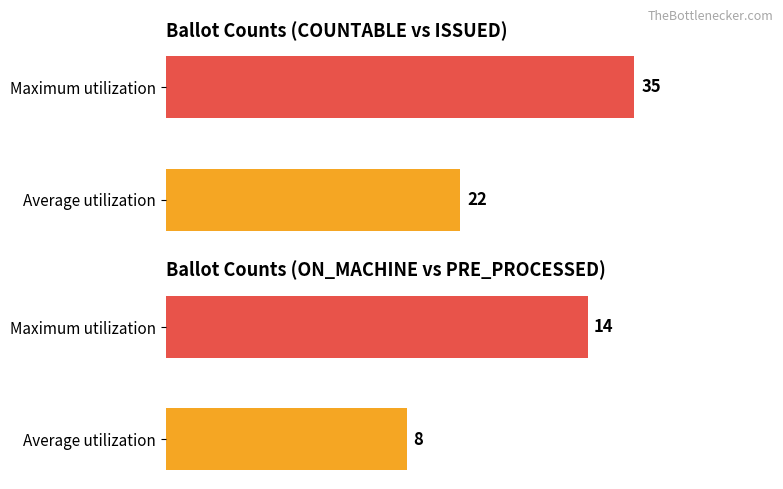

Are the bars horizontal?

Yes